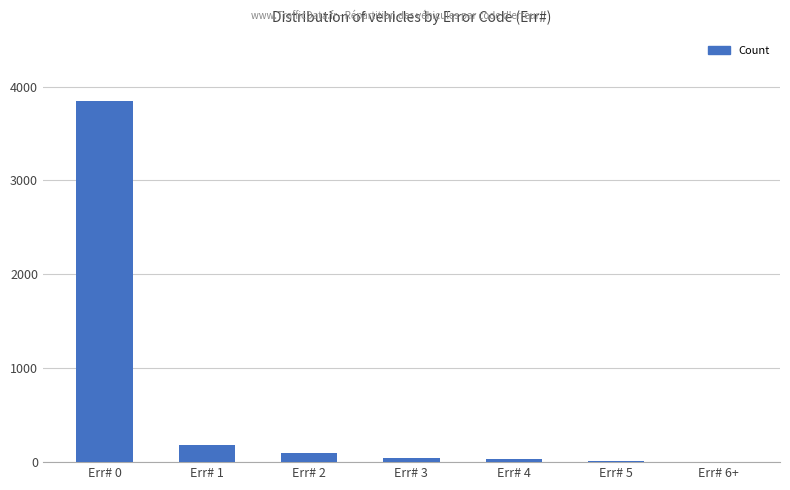

Are the bars grouped side by side (vs. stacked)?

No